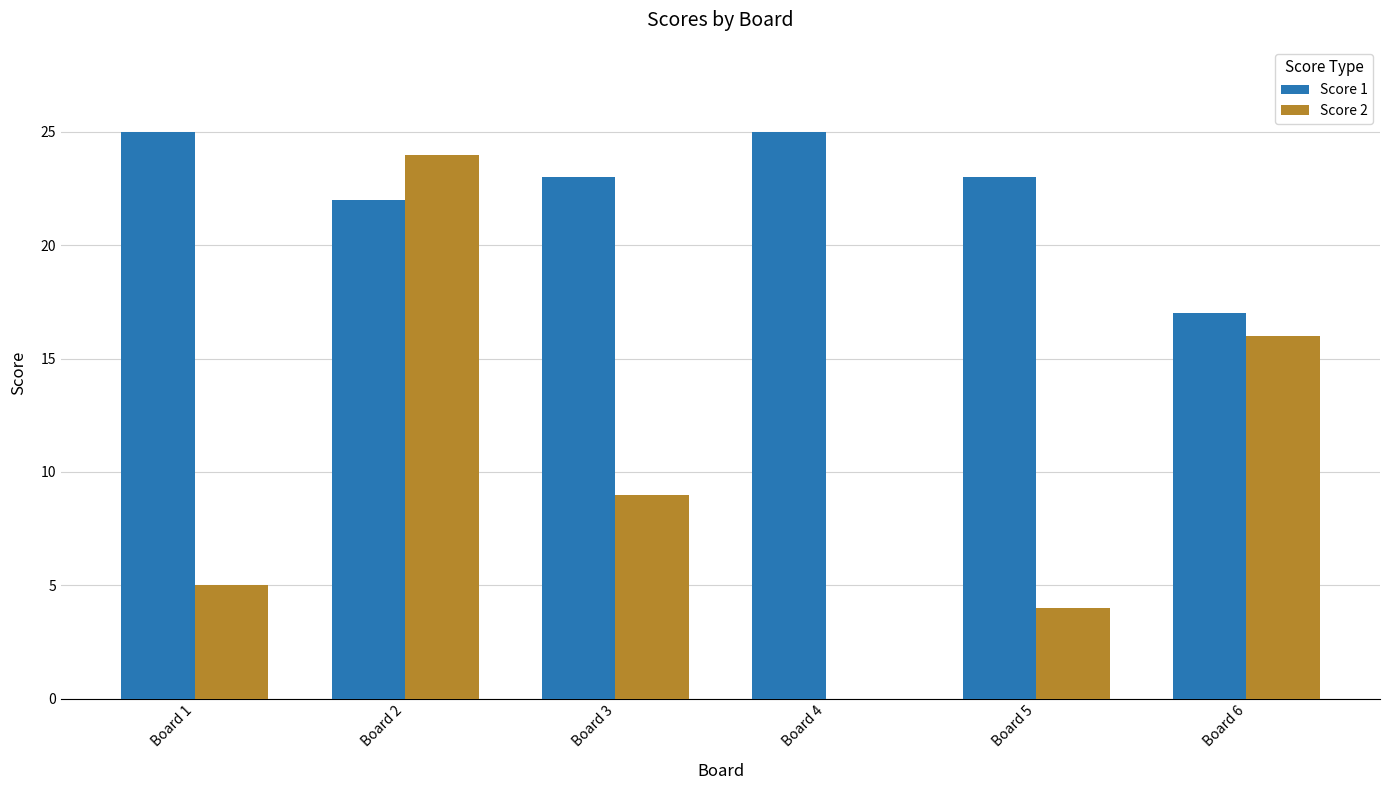

The value of Score 2 at Board 1 is 5. True or false?

True